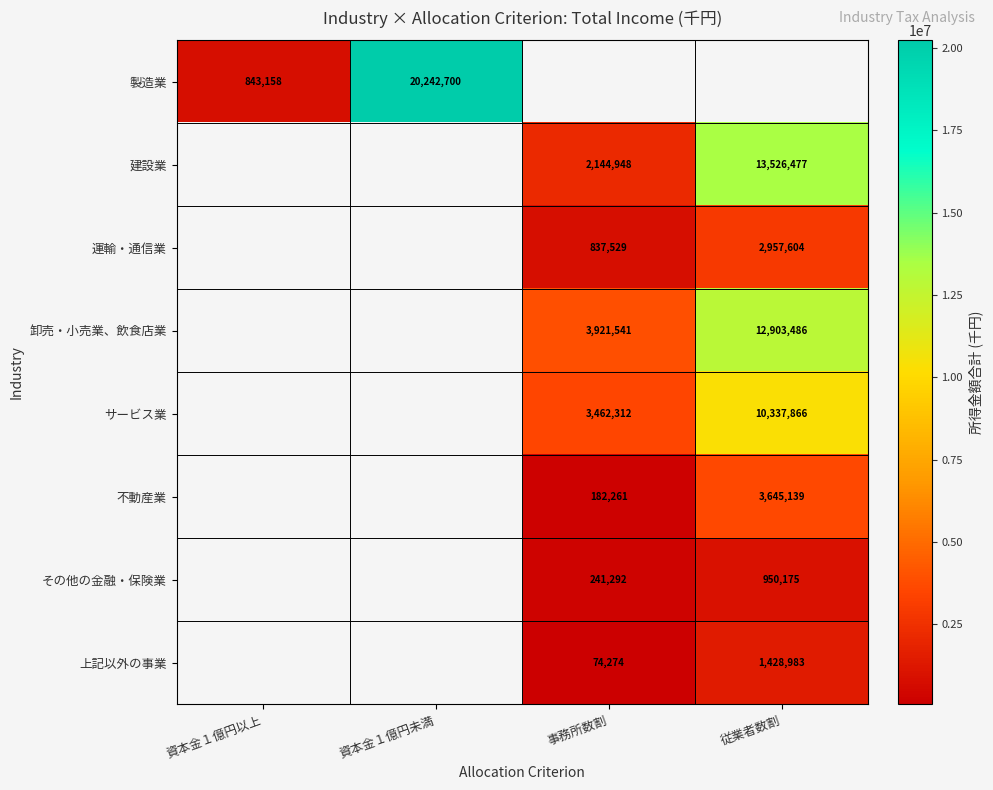

What is the sum of the 上記以外の事業 values at 従業者数割 and 事務所数割?

1503257